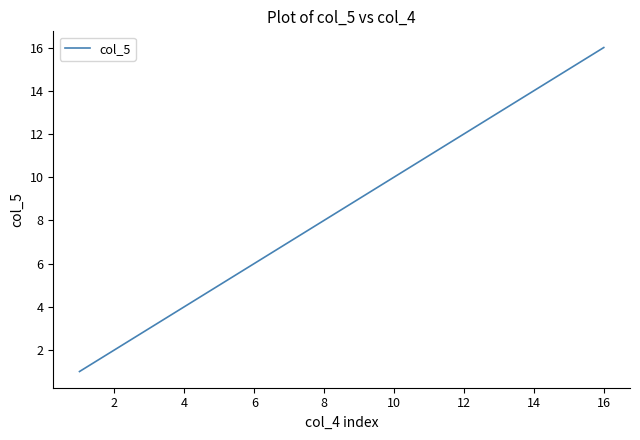

What is the difference between the maximum and minimum values?

15